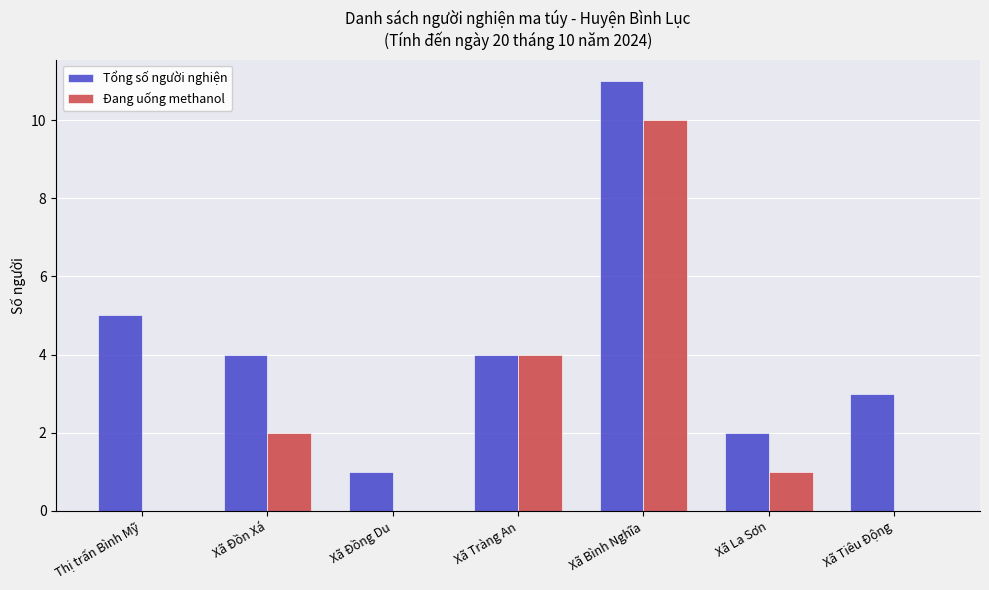

Reading left to right, transcribe all the data shown in this chart.

Tổng số người nghiện: 5	4	1	4	11	2	3
Đang uống methanol: 0	2	0	4	10	1	0